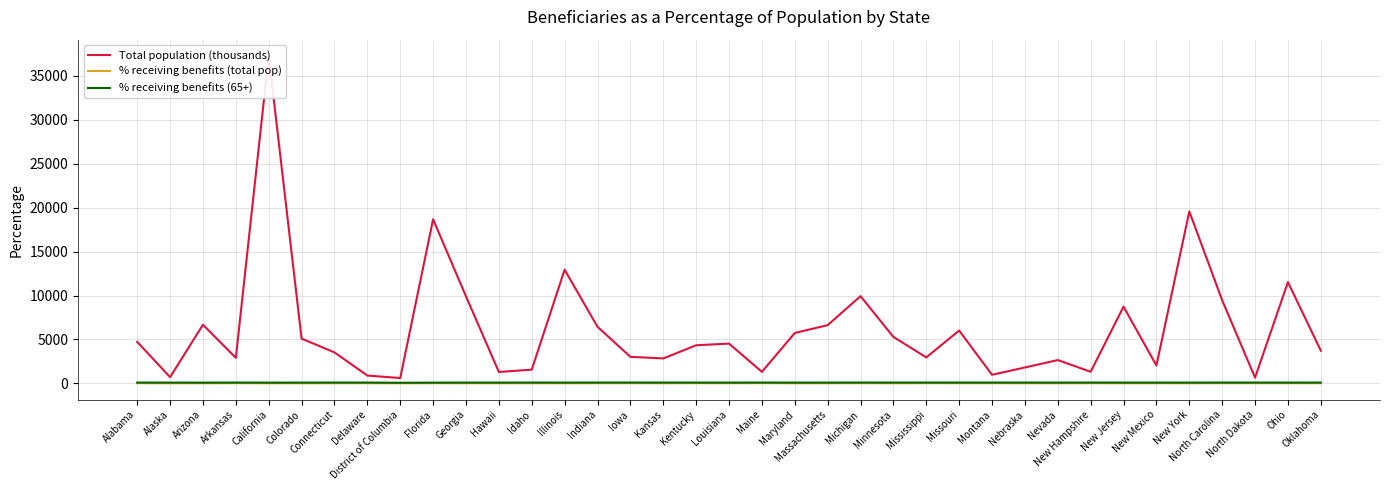

True or false: Total population (thousands) and % receiving benefits (total pop) intersect in this chart.

False